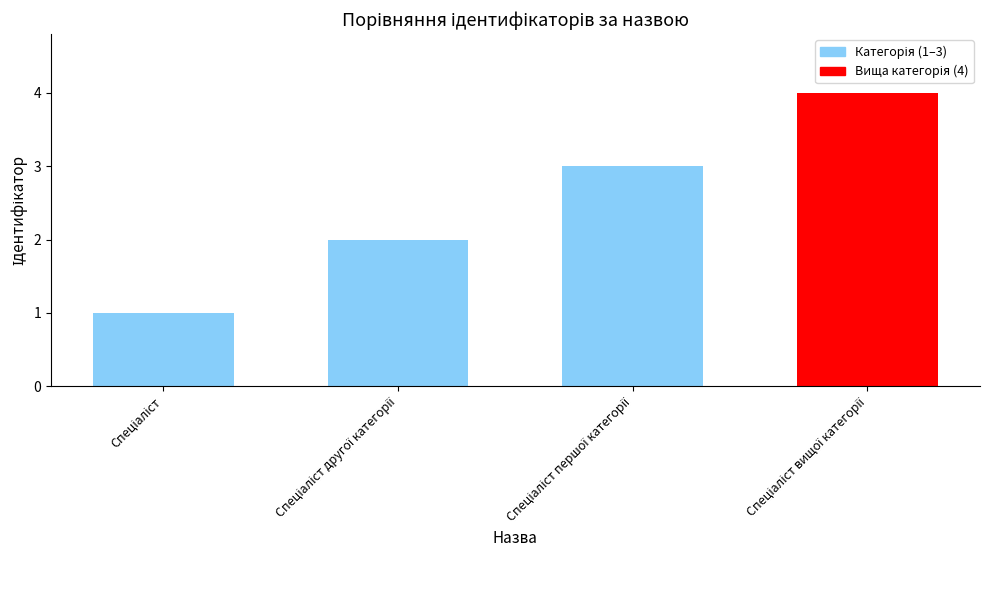

What is the sum of all values?

10